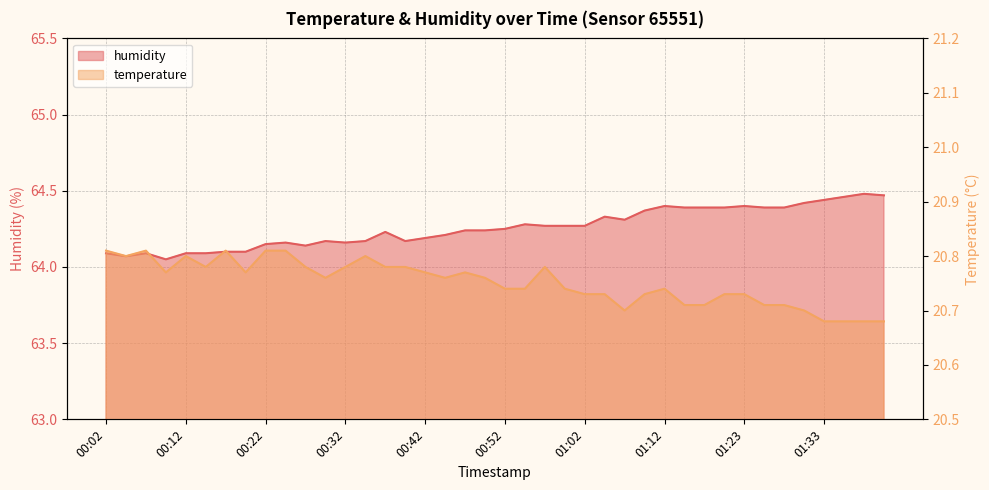

Does the chart have visible grid lines?

Yes